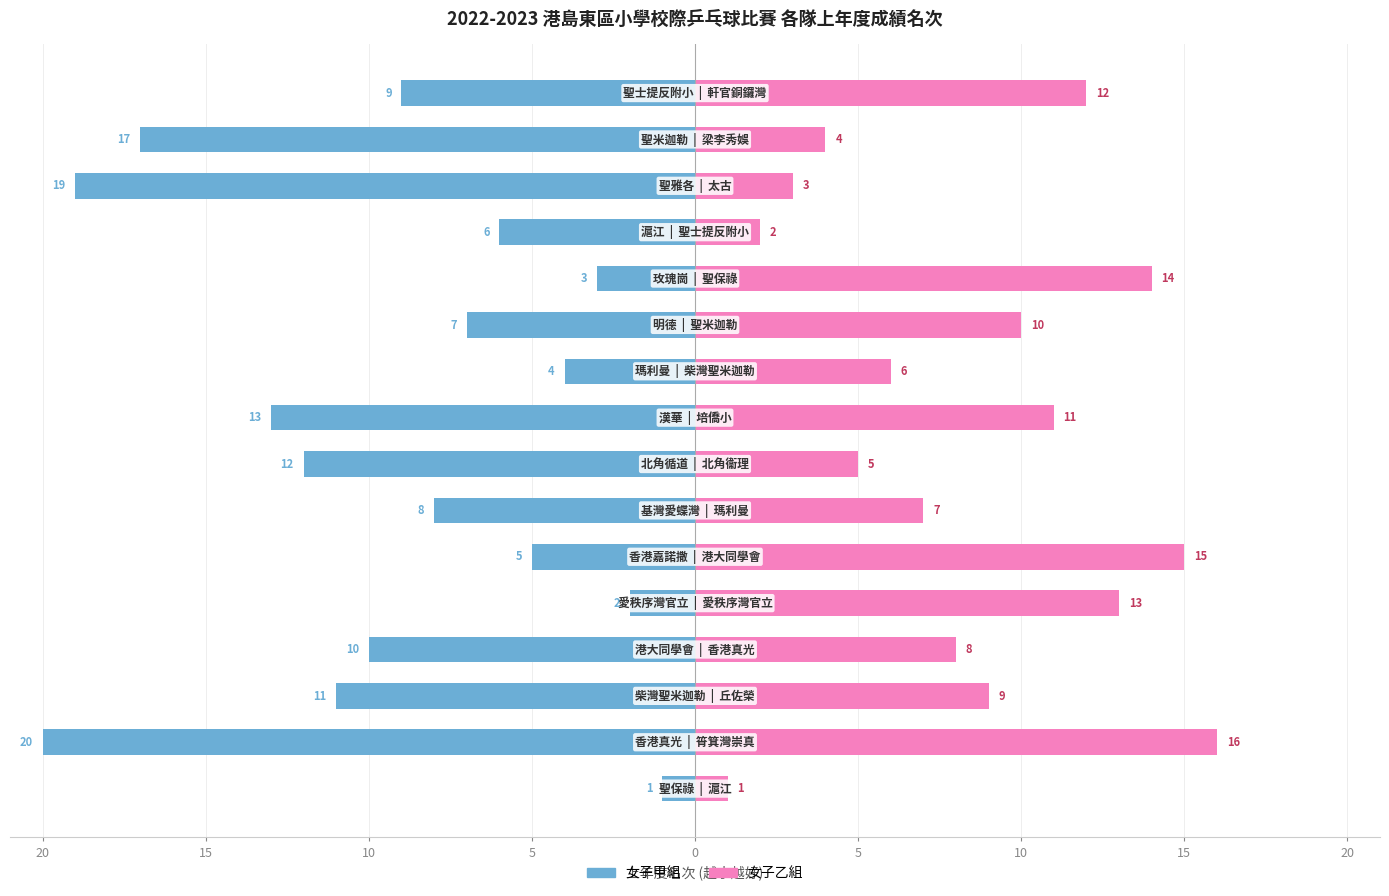

The 女子乙組 上年度名次 series shows 11 at 10. True or false?

False